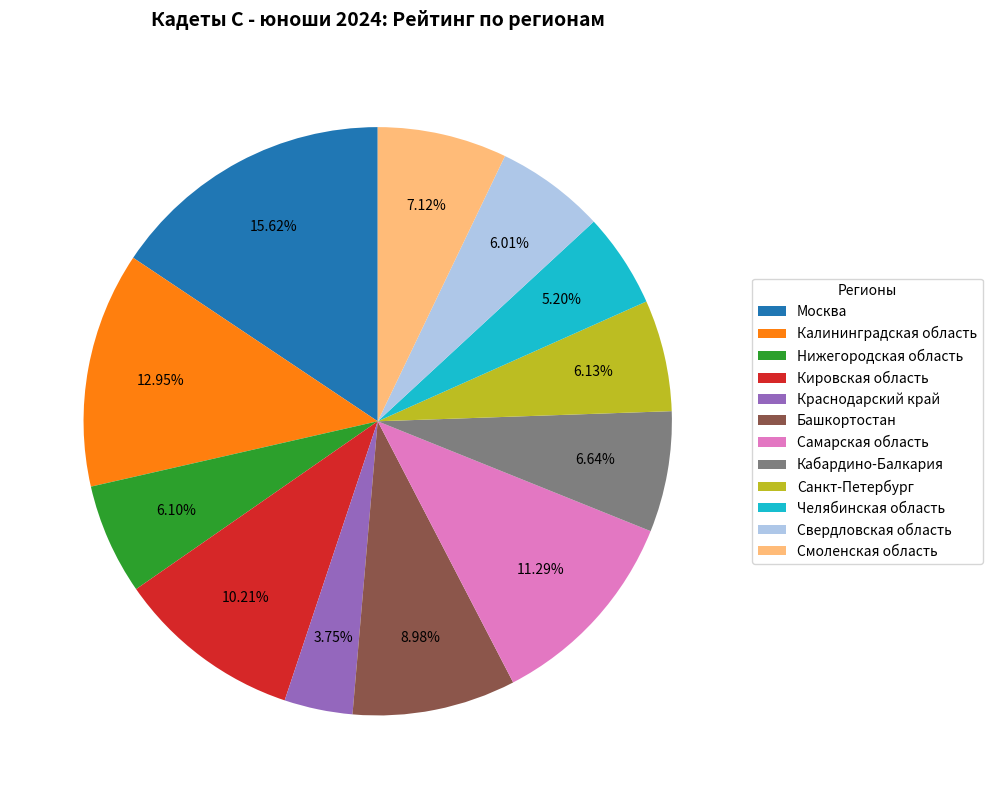

How many slices are in this pie chart?

12